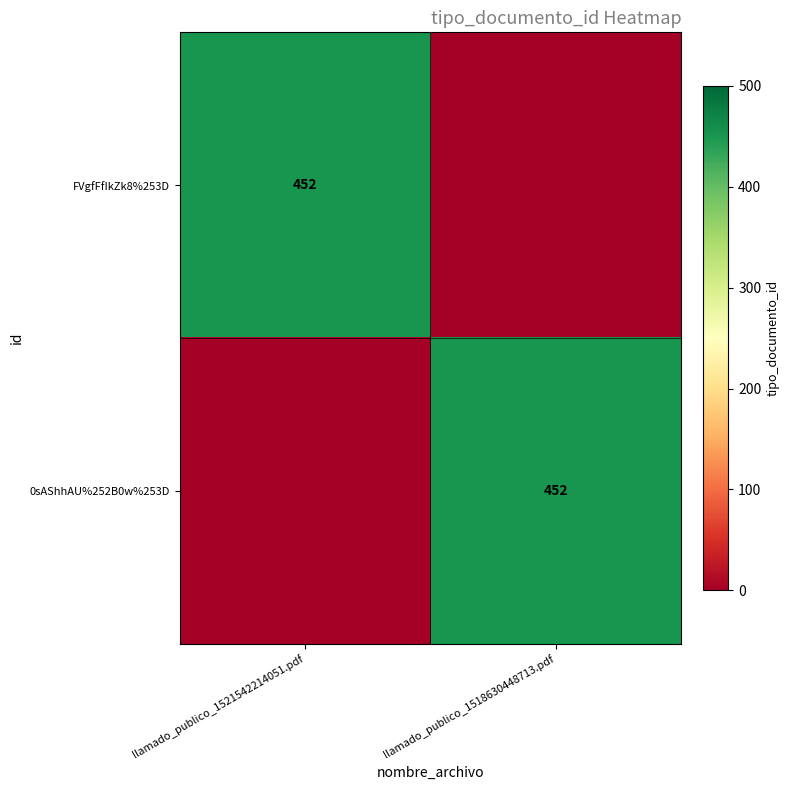

The value of 0sAShhAU%252B0w%253D at llamado_publico_1518630448713.pdf is 144. True or false?

False